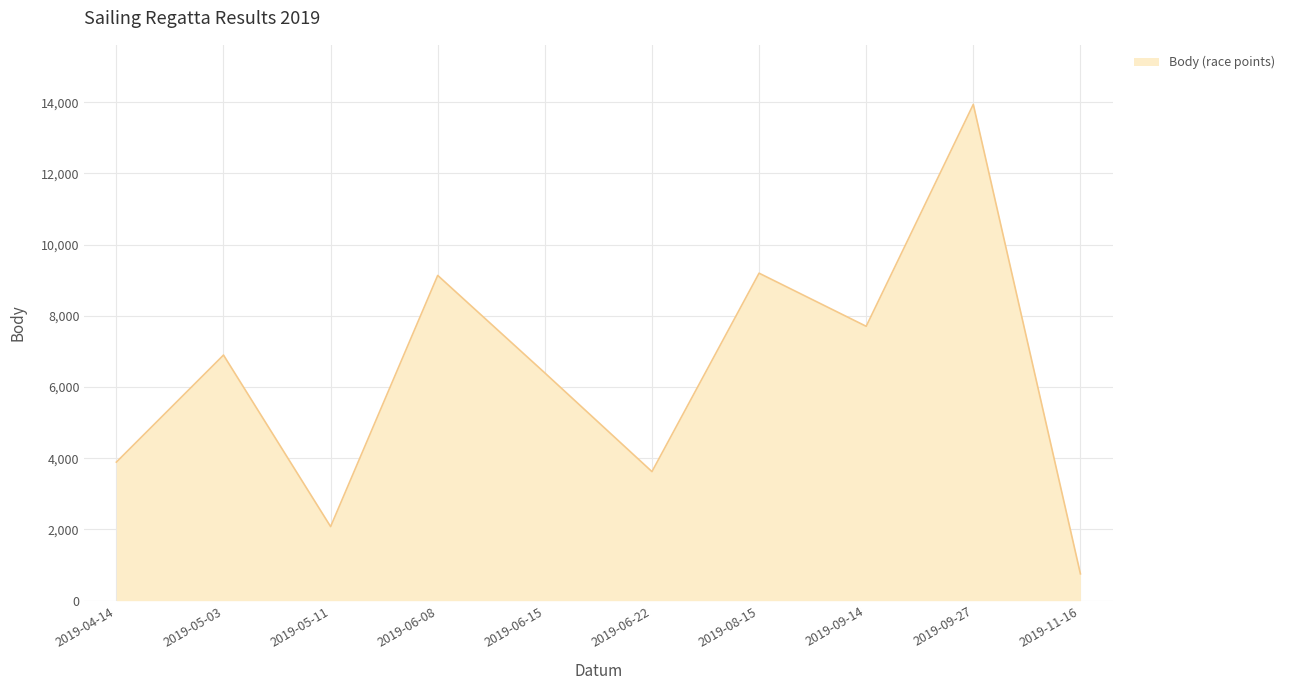

What is the difference between the maximum and minimum values?

13186